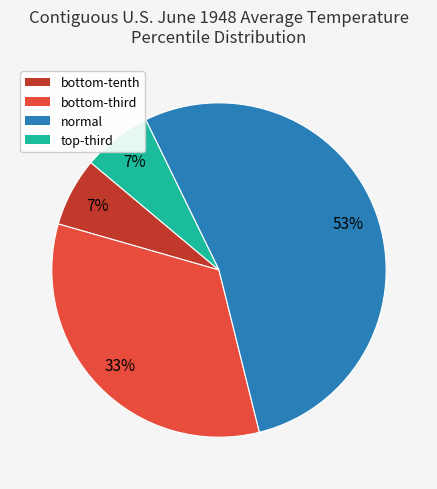

Which category has the biggest portion of the pie?

normal